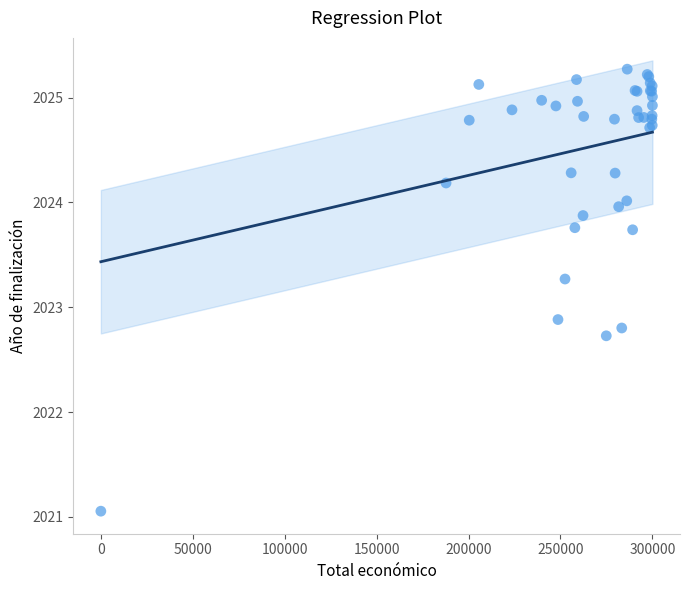

What Y value in the scatter plot is closest to 2023?

2022.9